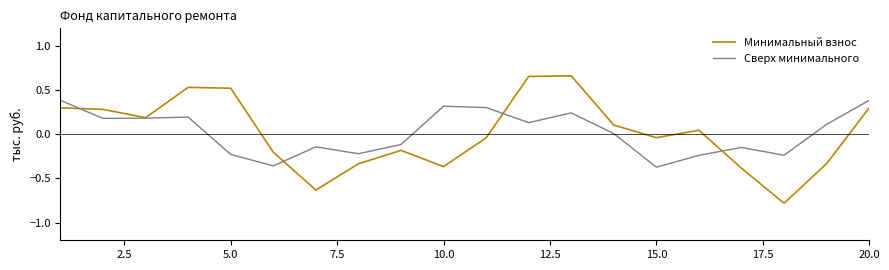

What is the minimum value for Минимальный взнос?

-0.8